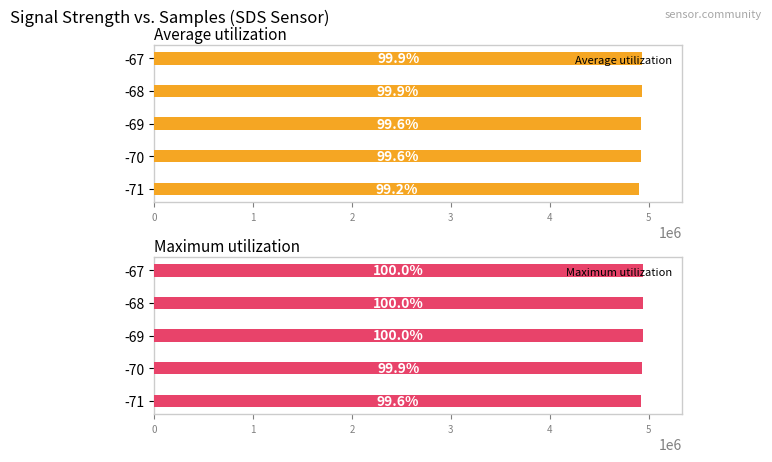

What is the difference between the highest and lowest values at -70?

14387